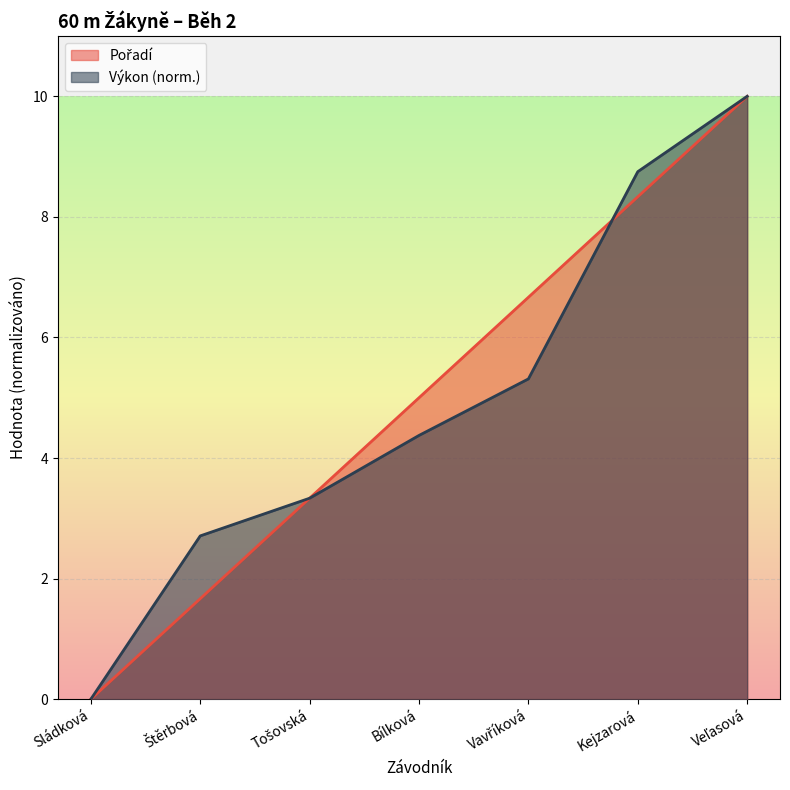

What value does the Pořadí series have at Tošovská?

3.3